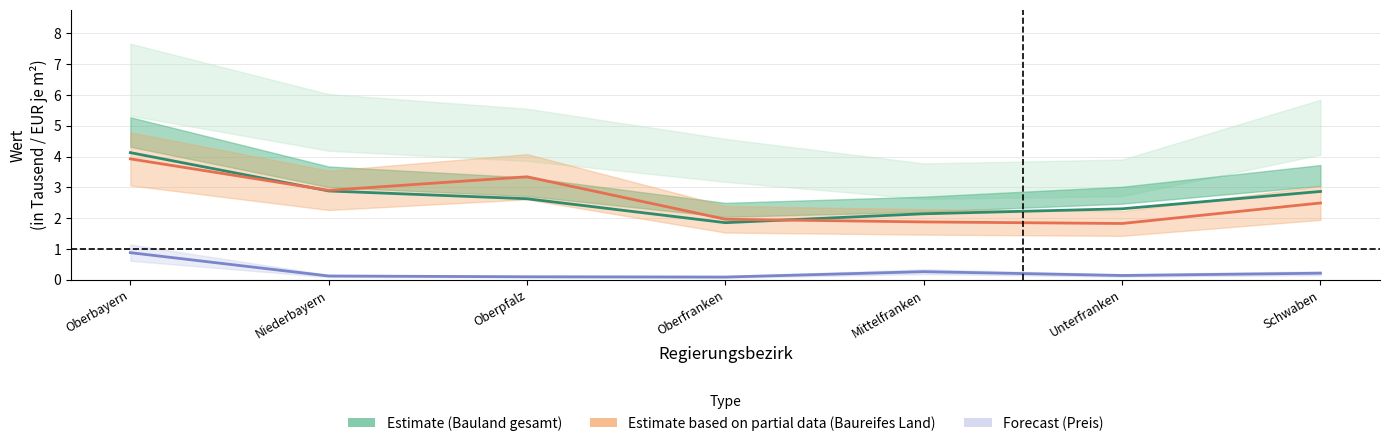

How many lines are shown in the chart?

3